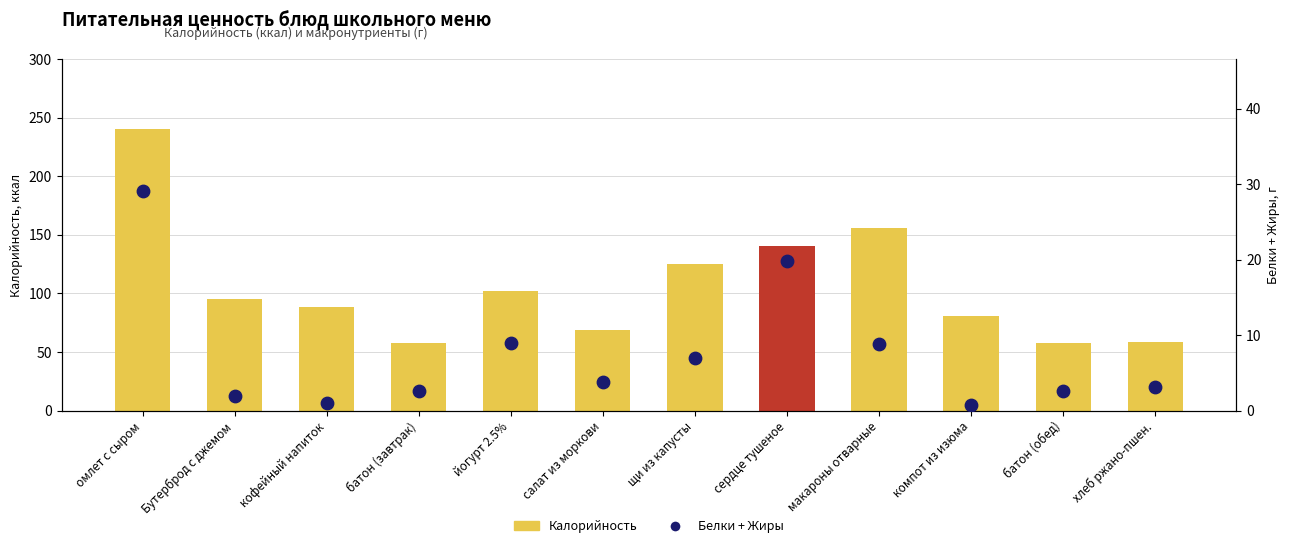

Which series has the largest Y range (max minus min)?

Калорийность